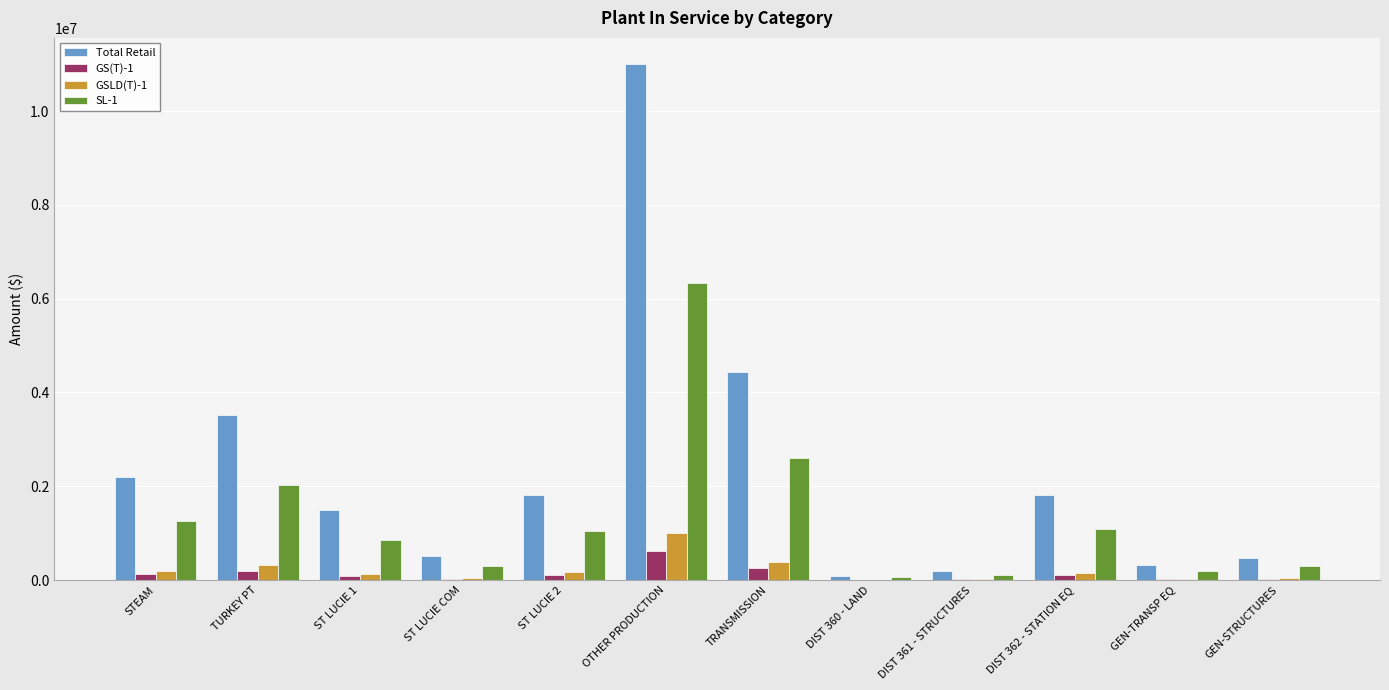

The value of SL-1 at TURKEY PT is 2025565.5. True or false?

True